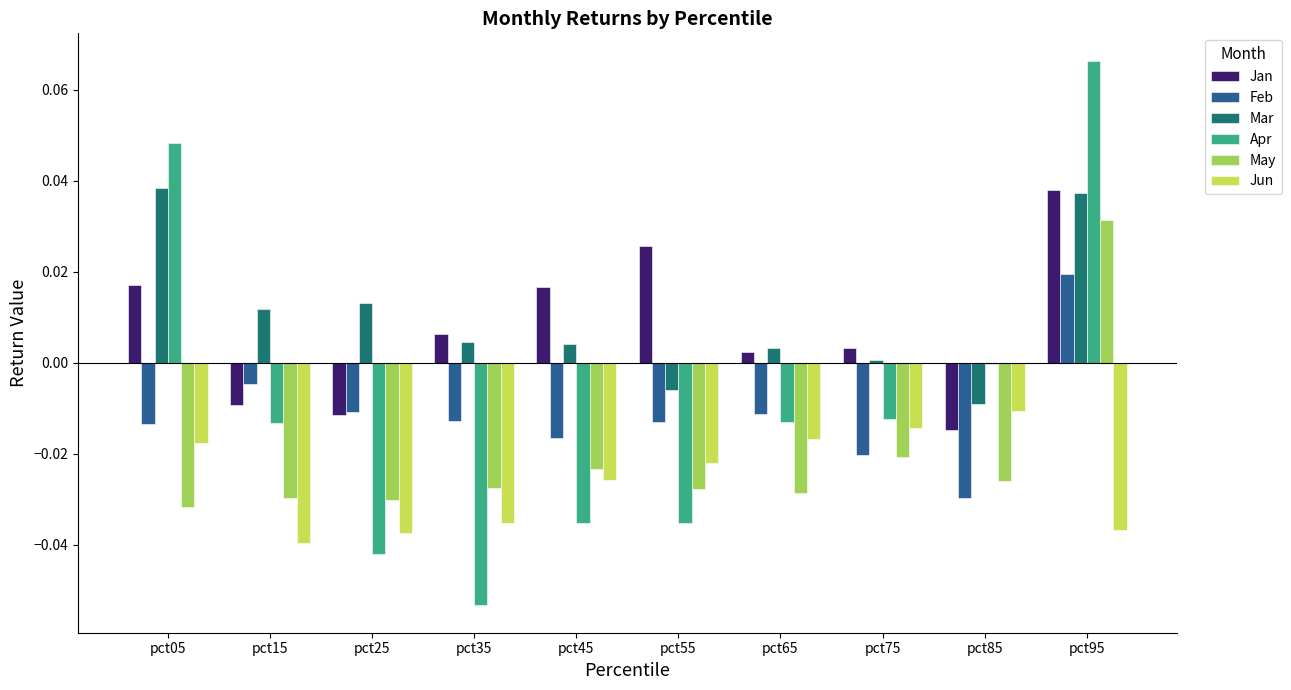

True or false: Jun has a value of -0.0 at pct45.

True